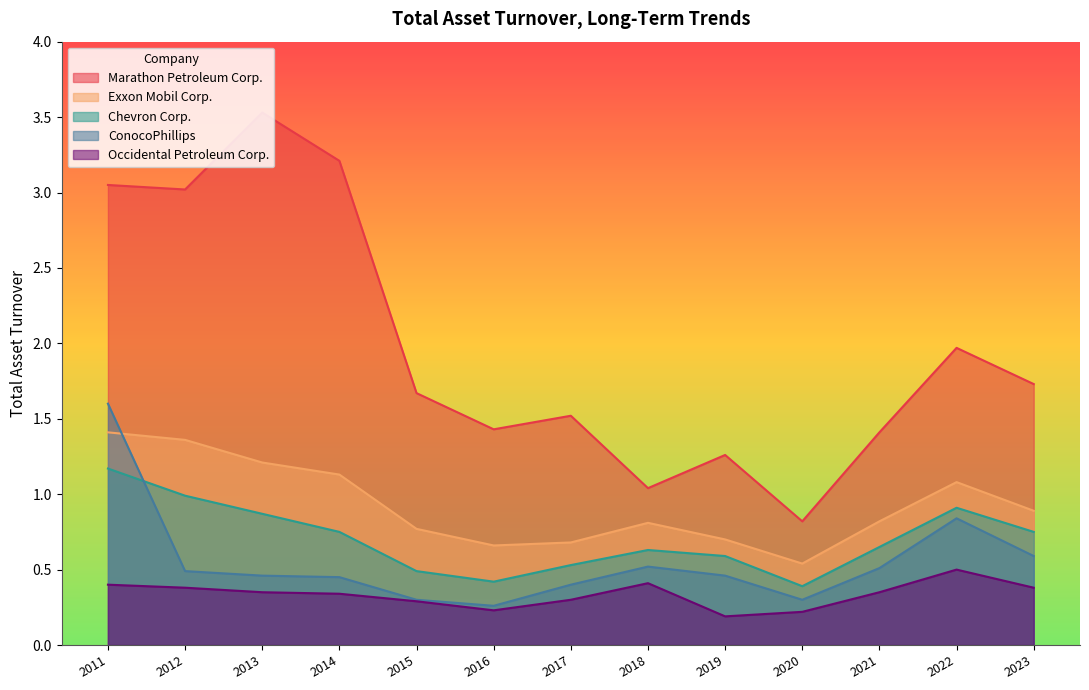

The value of Chevron Corp. at 2022 is 0.5. True or false?

False